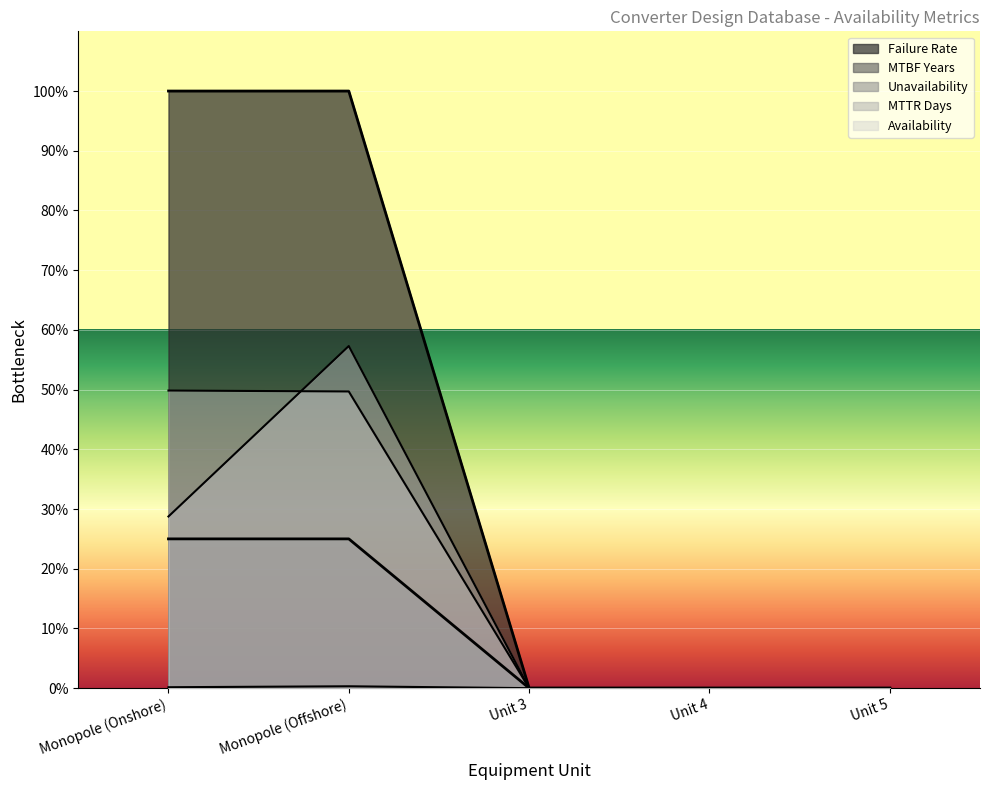

Does the chart display data point markers on the line(s)?

No